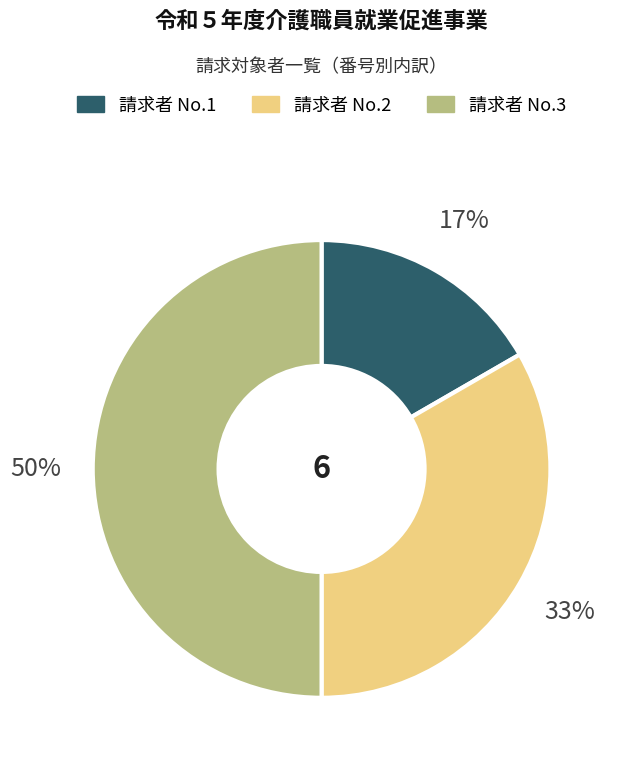

To the nearest percent, what is the average slice percentage?

33%